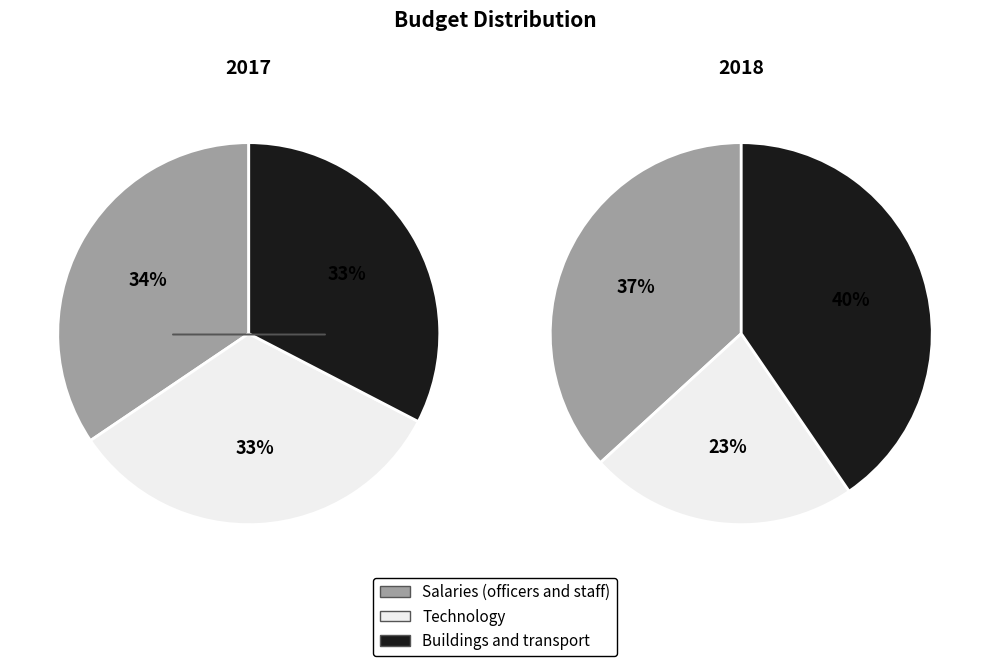

Does any single category account for the majority?

No